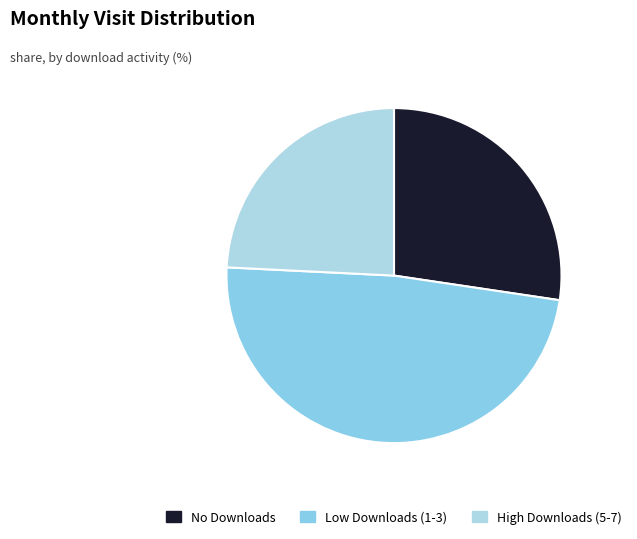

Count the number of slices in the pie.

3